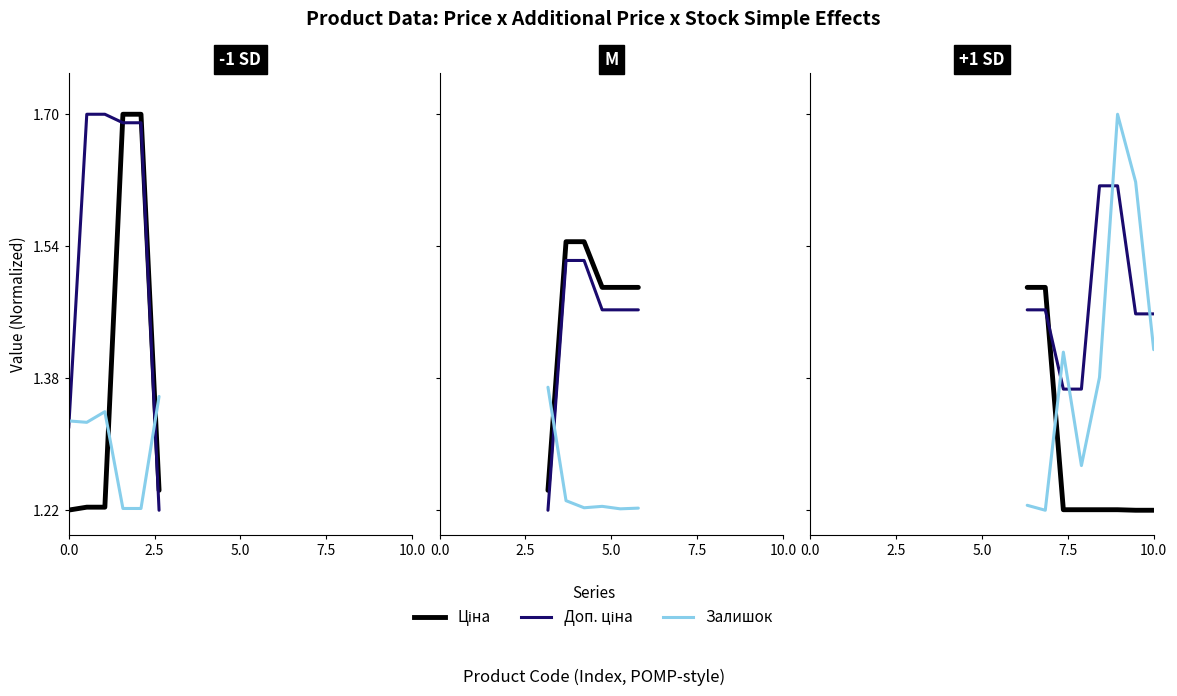

The Доп. ціна series shows 0.8 at 5. True or false?

False